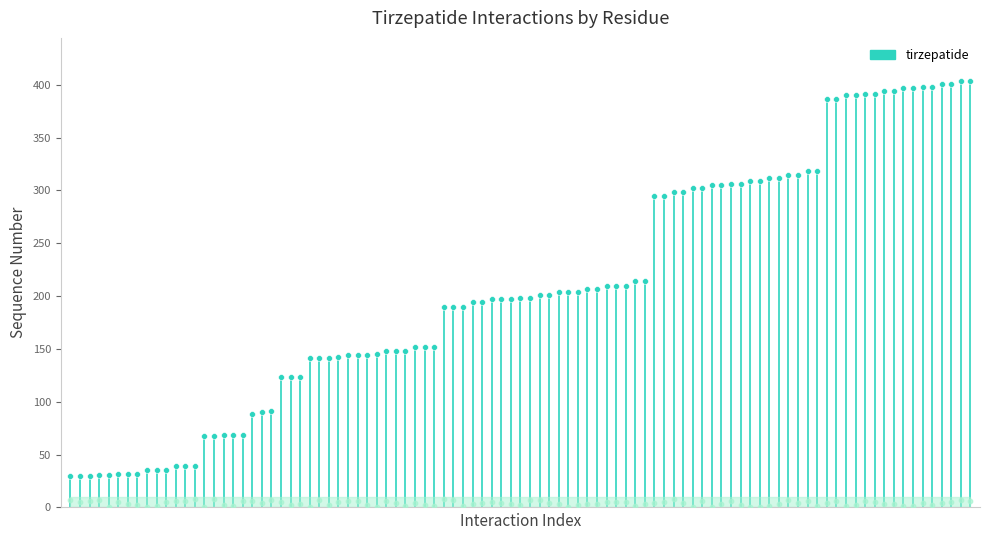

Which has a higher value, 1 or 0?

1